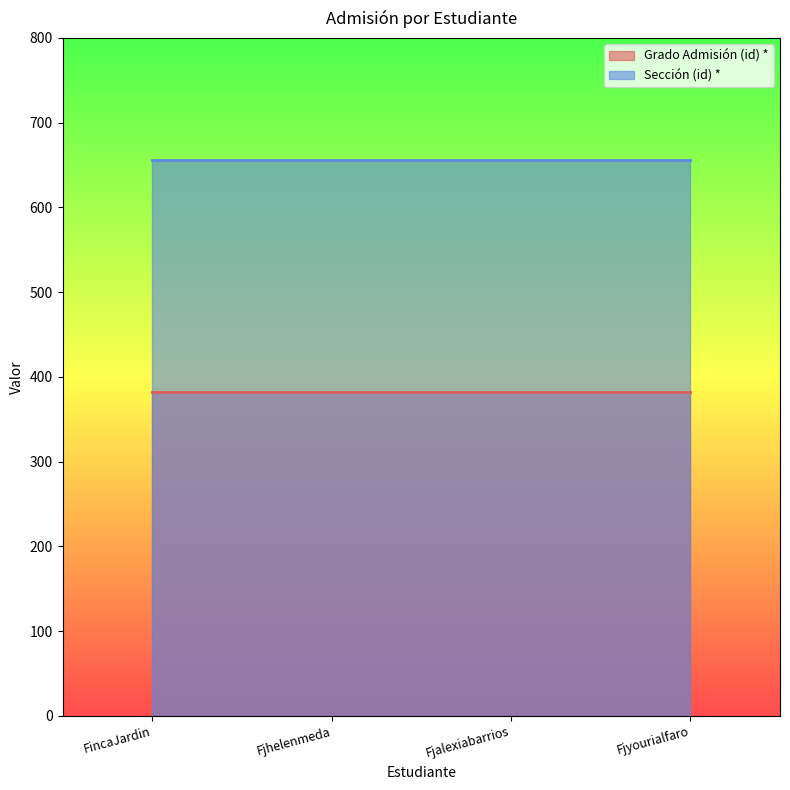

What is the label of the 4th point from the left?

Fjyourialfaro